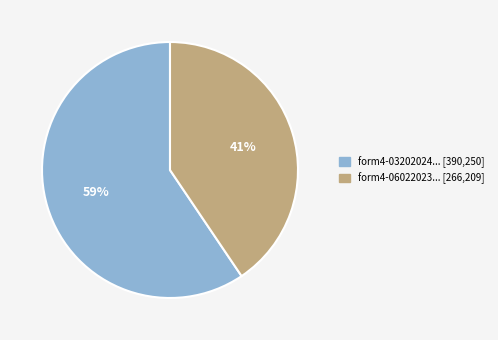

To the nearest percent, what is the average slice percentage?

50%